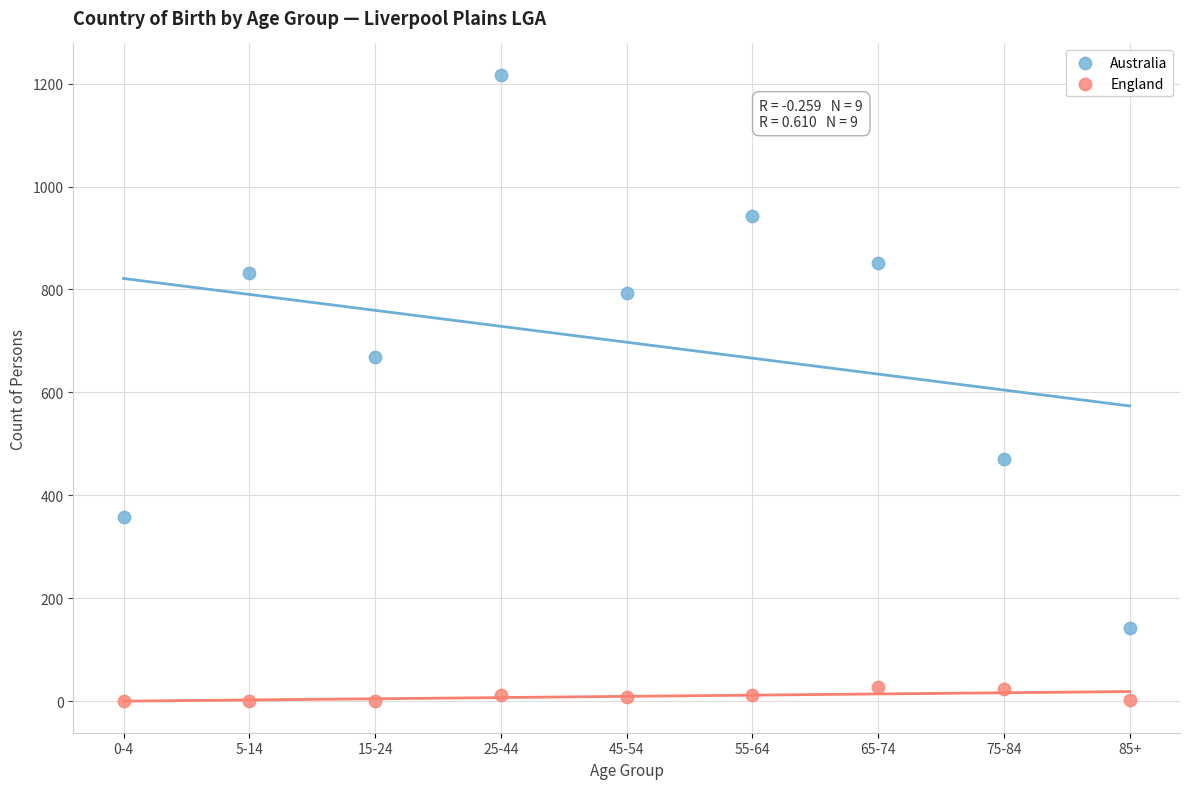

Across all series, what Y value is closest to 608?

669